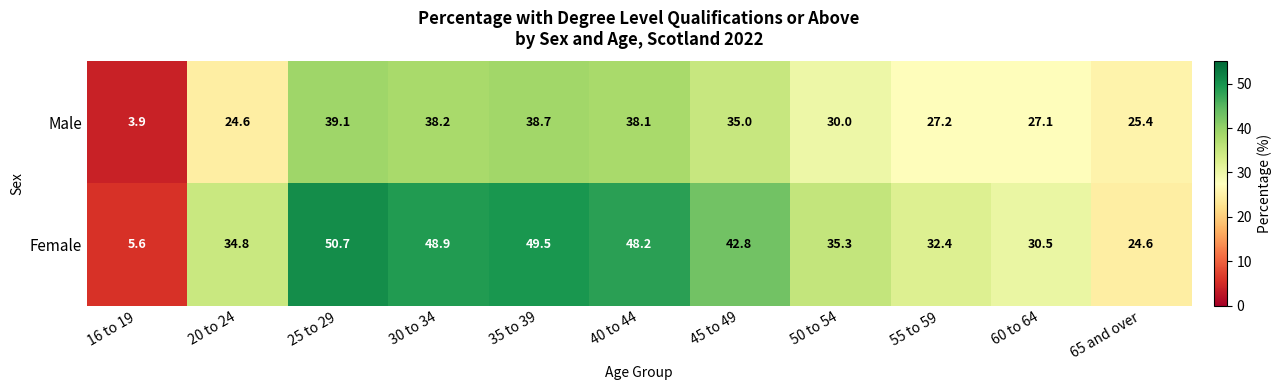

Reading left to right, list all the values displayed in this chart.

Male: 16 to 19=3.9	20 to 24=24.6	25 to 29=39.1	30 to 34=38.2	35 to 39=38.7	40 to 44=38.1	45 to 49=35.0	50 to 54=30.0	55 to 59=27.2	60 to 64=27.1	65 and over=25.4
Female: 16 to 19=5.6	20 to 24=34.8	25 to 29=50.7	30 to 34=48.9	35 to 39=49.5	40 to 44=48.2	45 to 49=42.8	50 to 54=35.3	55 to 59=32.4	60 to 64=30.5	65 and over=24.6